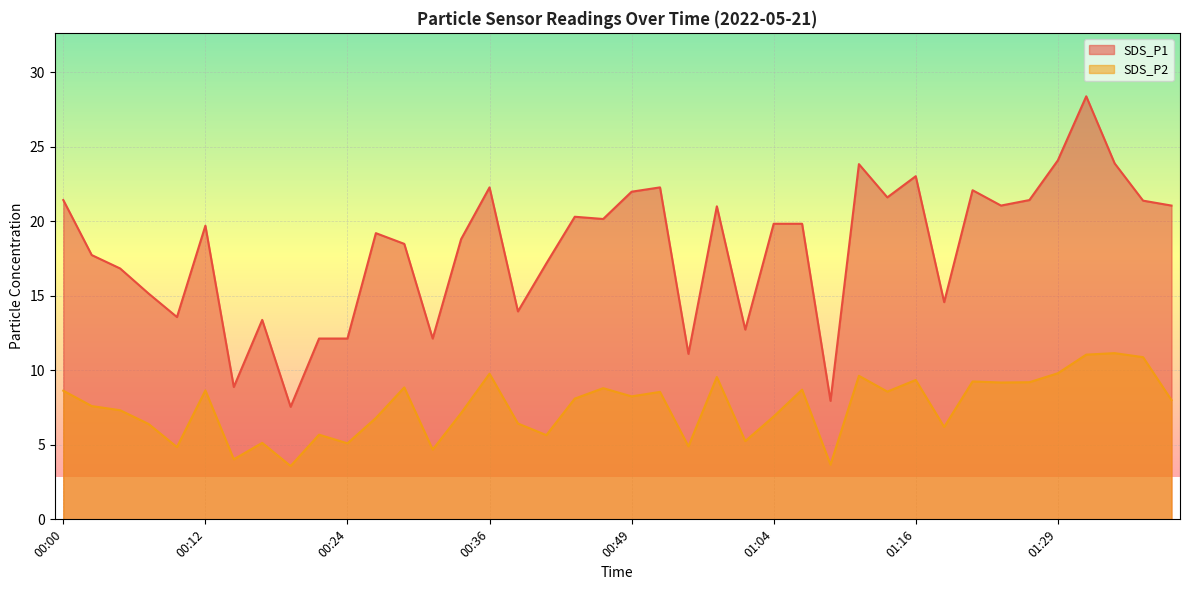

Count the number of categories in the chart.

40